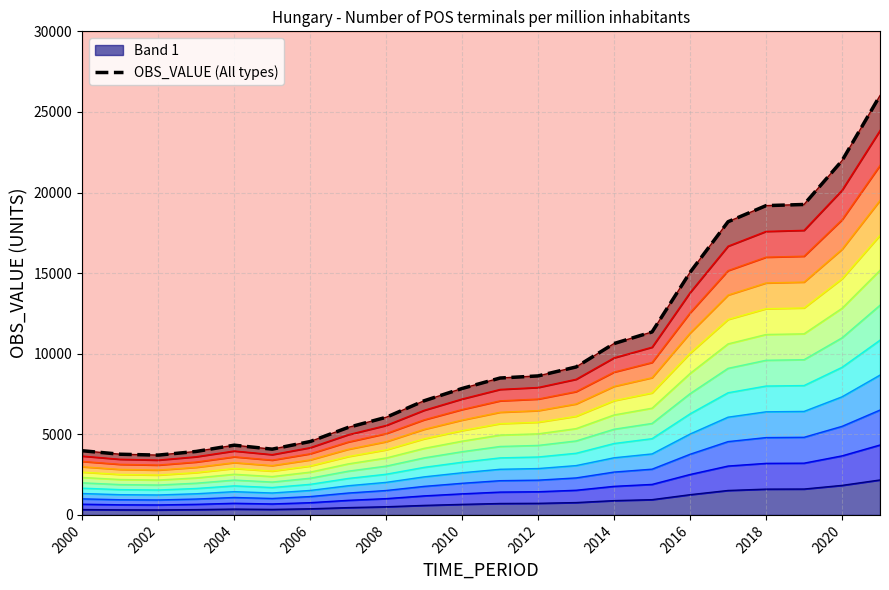

The value of Band 1 at 2020 is 1831.1. True or false?

True